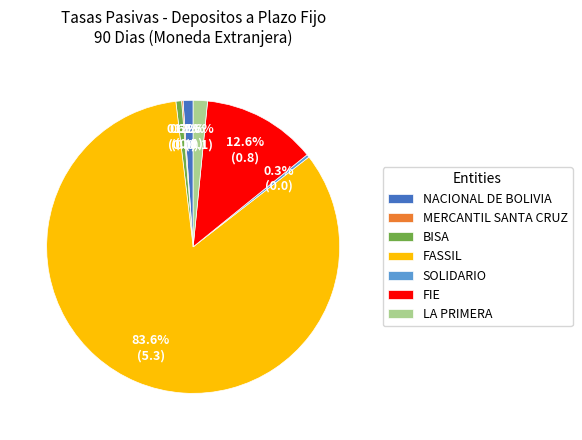

To the nearest percent, what is the difference between the largest and smallest slice percentages?

83%